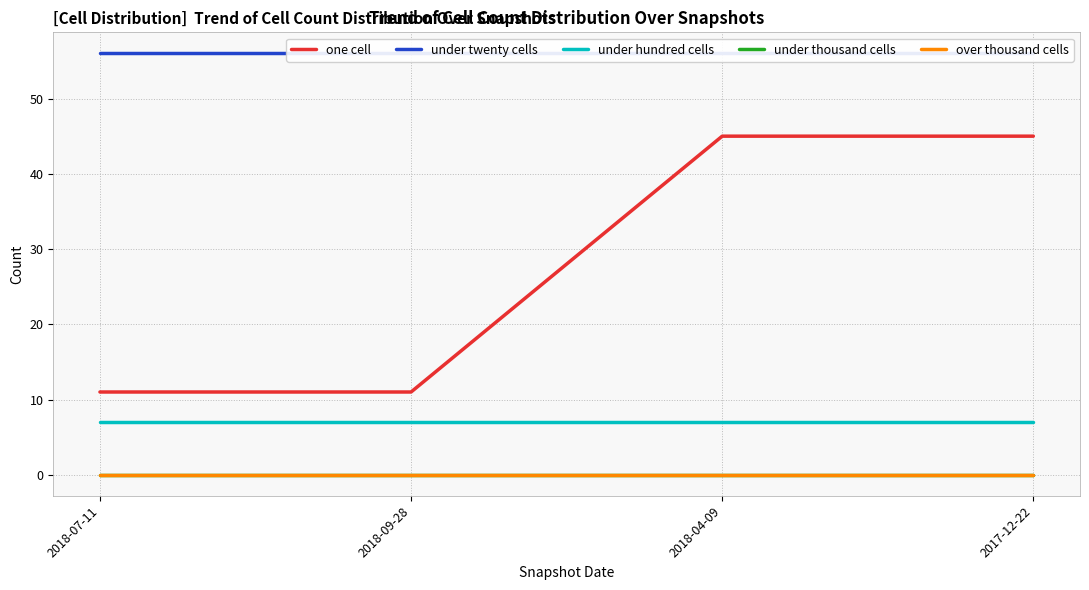

Which has a higher value, 2017-12-22 or 2018-07-11?

2017-12-22